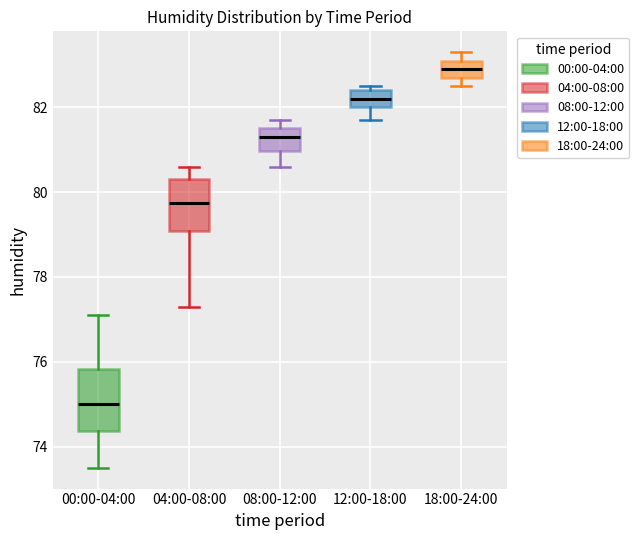

Reading left to right, transcribe this box plot: for each box, give where its median line is, the range the box spans, and where its two whiskers end, as read against the y-axis. The values are not printed on the chart, so give them approximately, as read against the axis.

00:00-04:00: median 75.0, box 74.4 to 75.8, whiskers 73.6 to 77.2
04:00-08:00: median 79.8, box 79.0 to 80.4, whiskers 77.4 to 80.6
08:00-12:00: median 81.4, box 81.0 to 81.6, whiskers 80.6 to 81.8
12:00-18:00: median 82.2, box 82.0 to 82.4, whiskers 81.8 to 82.6
18:00-24:00: median 83.0, box 82.8 to 83.2, whiskers 82.6 to 83.4